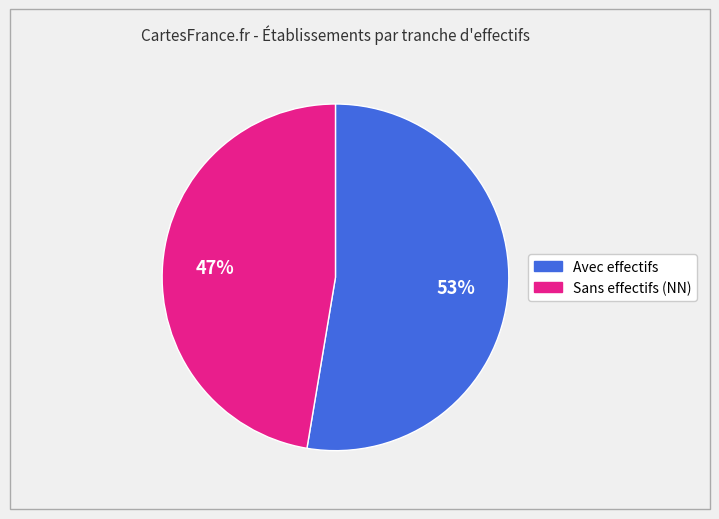

Is there any slice that represents more than half of the pie?

Yes